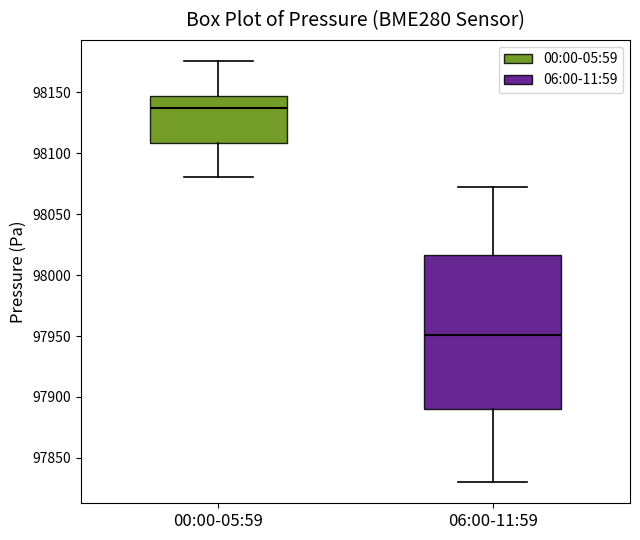

Reading left to right, transcribe this box plot: for each box, give where its median line is, the range the box spans, and where its two whiskers end, as read against the y-axis. The values are not printed on the chart, so give them approximately, as read against the axis.

00:00-05:59: median 98135, box 98110 to 98145, whiskers 98080 to 98175
06:00-11:59: median 97950, box 97890 to 98015, whiskers 97830 to 98070